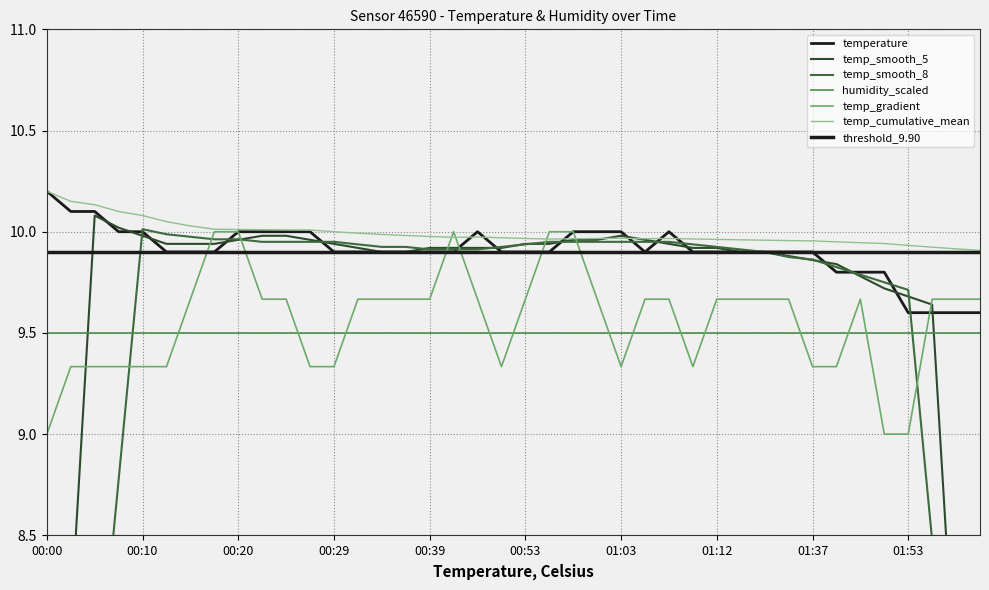

True or false: the data shows 14.7 at 01:15.

False